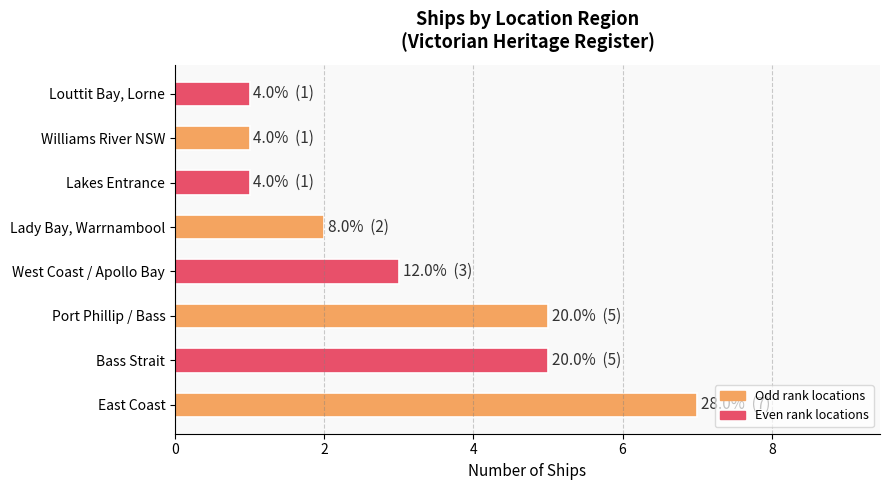

What is the value of the 4th bar from the left?

3